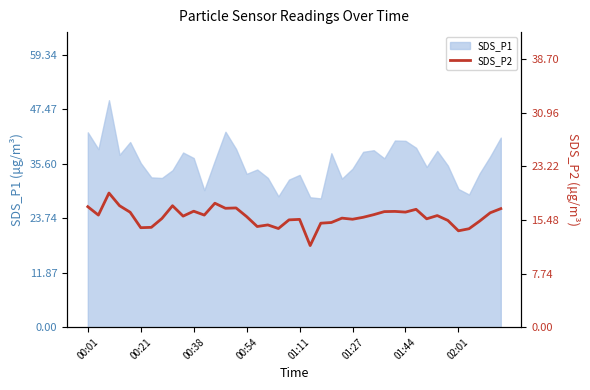

What is the maximum value for SDS_P1?

49.5